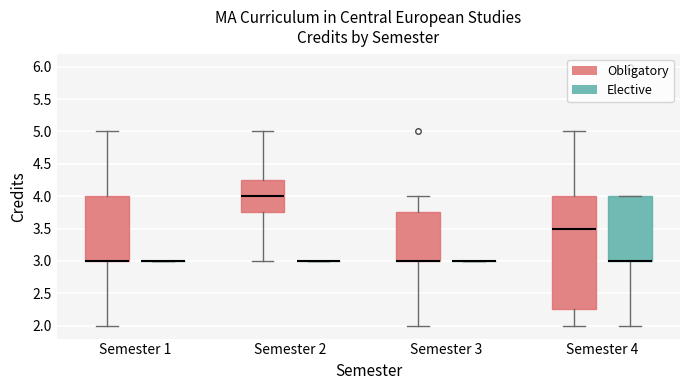

Comparing the boxes themselves (not the whiskers), which one is the tallest?

Semester 4 (Obligatory)